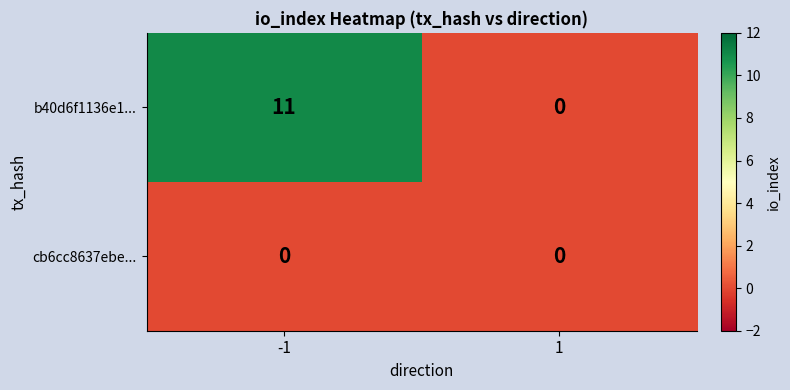

At how many categories does at least one series exceed 4?

1